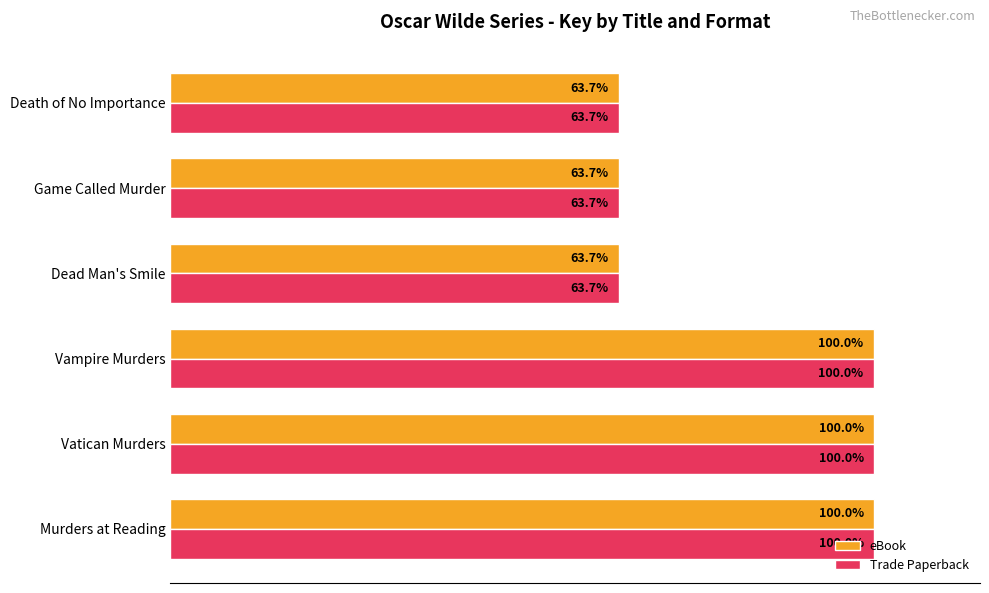

How many bars are there in total?

12